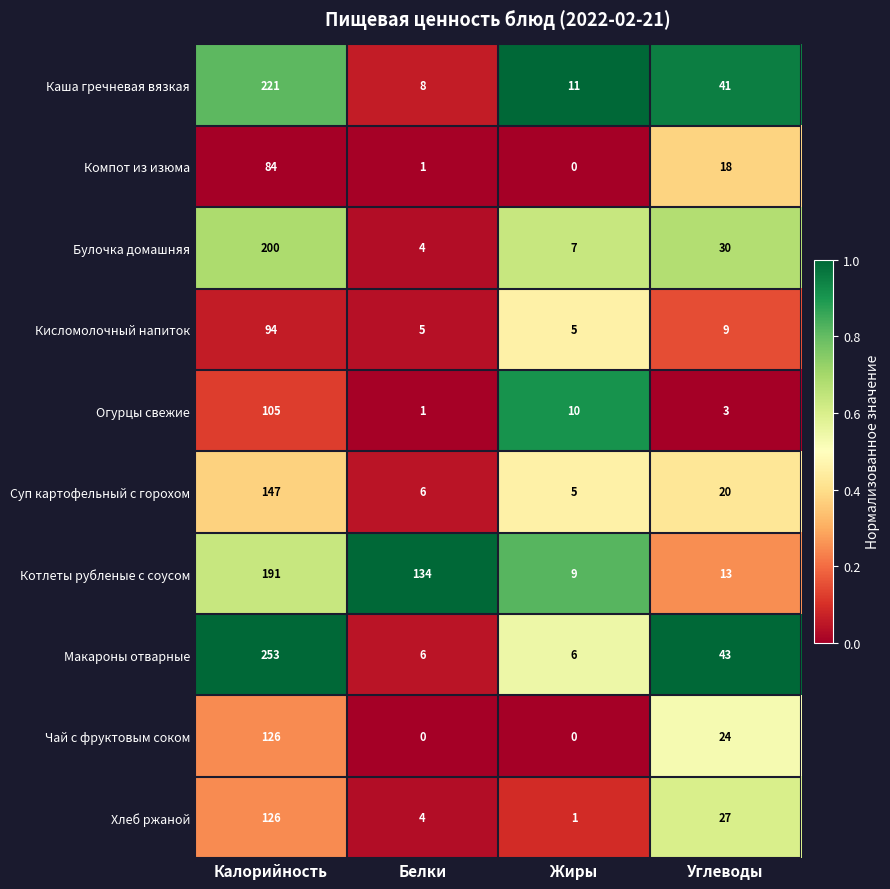

Which series has the largest total across all categories?

Котлеты рубленые с соусом